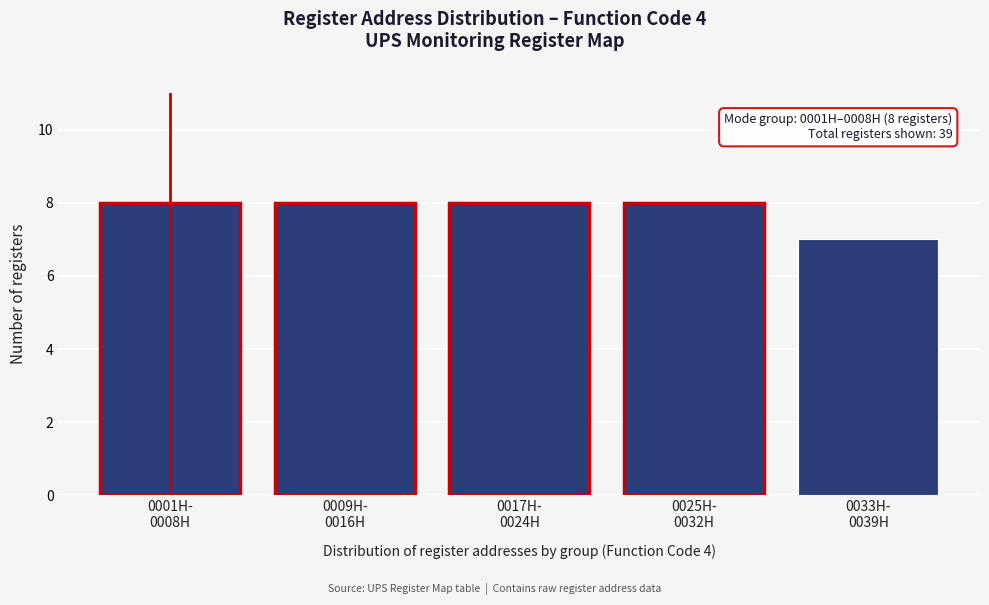

Reading right to left, transcribe all the data shown in this chart.

7	8	8	8	8